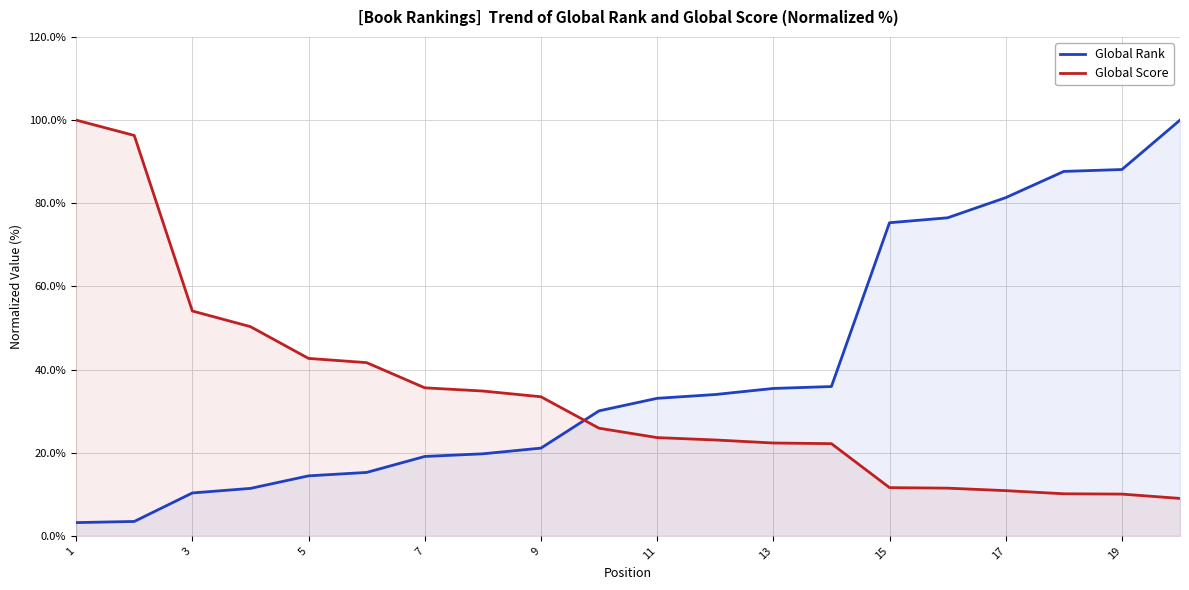

Is the value of Global Rank at 13 greater than the value of Global Score at 1?

No